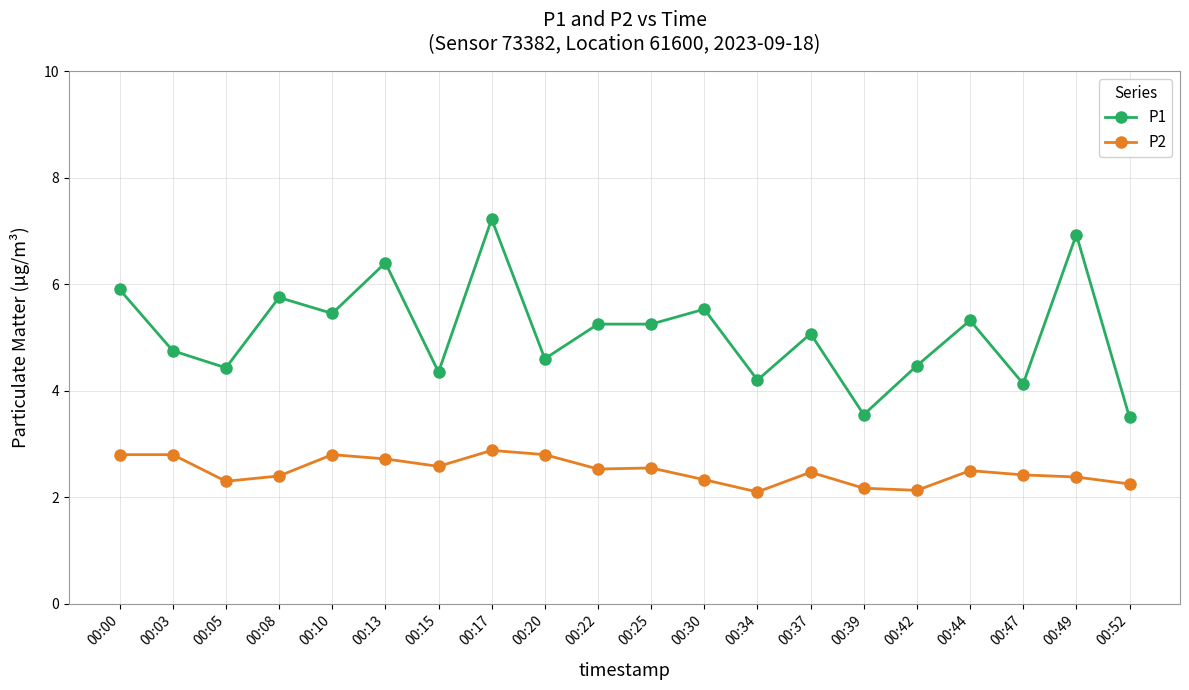

True or false: P1 has more than 0 interior local peaks.

True